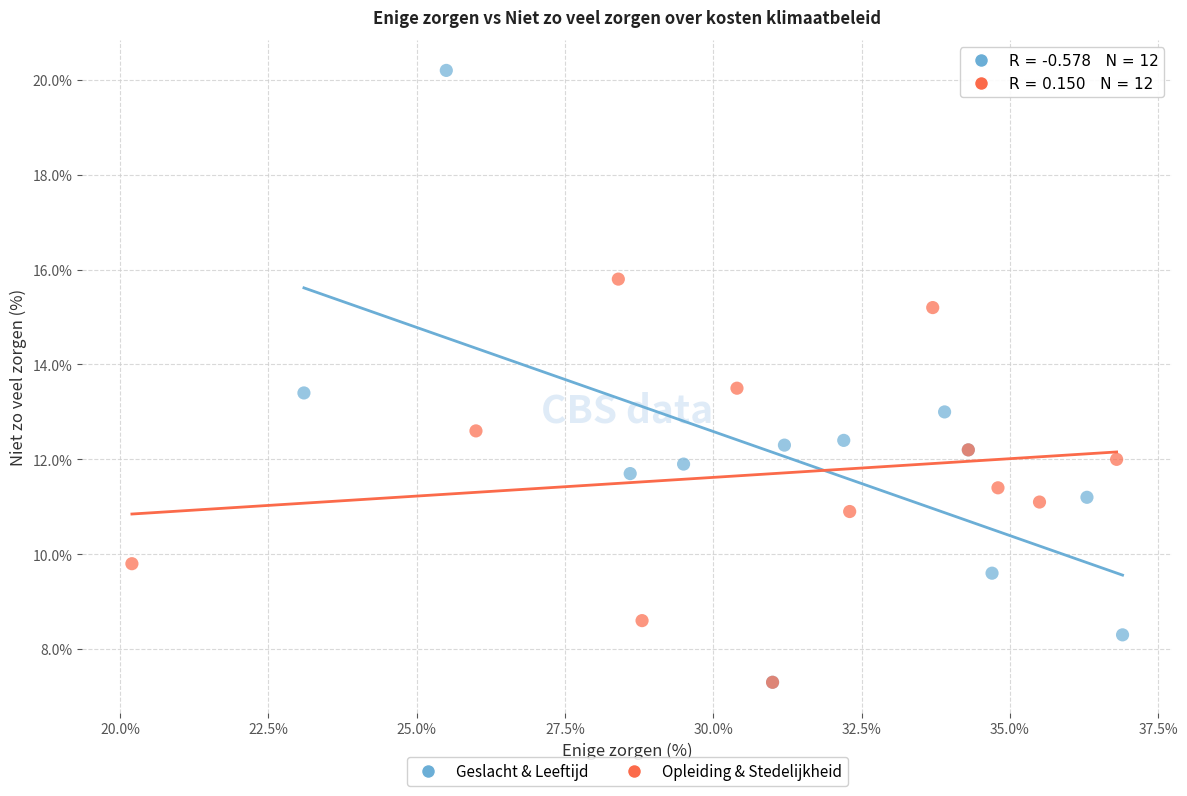

Which series has the largest Y range (max minus min)?

Geslacht & Leeftijd